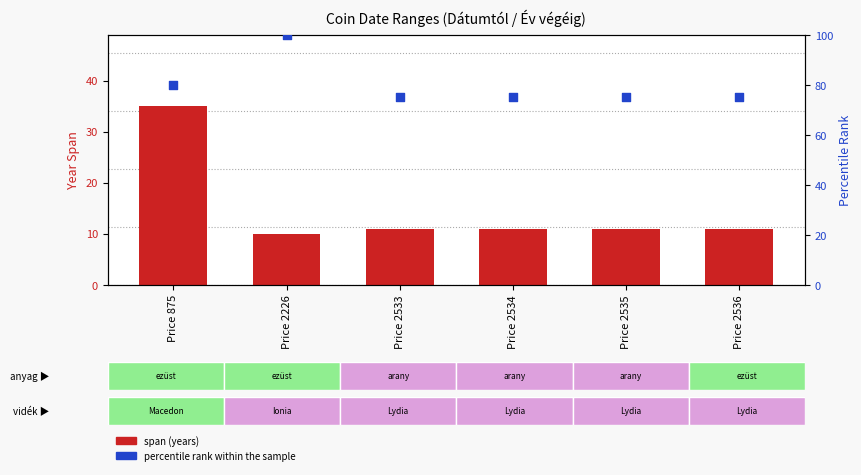

At which category is the sum across all series the highest?

Price 875